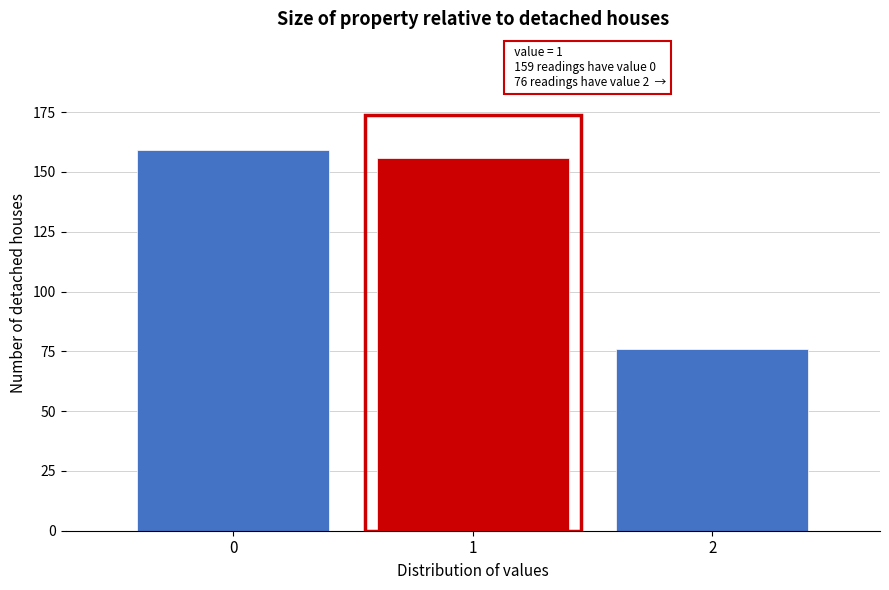

Reading left to right, what are all the values shown in this chart?

0=159	1=156	2=76